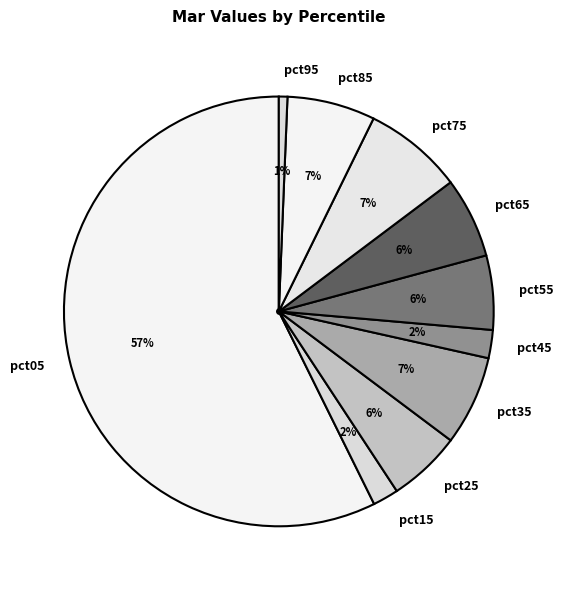

To the nearest percent, what is the average slice percentage?

10%